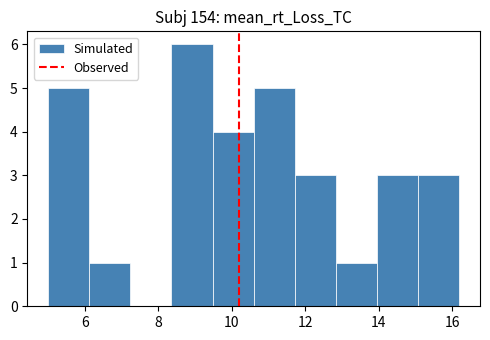

Which range on the x-axis has the tallest bar?

8.36 to 9.48